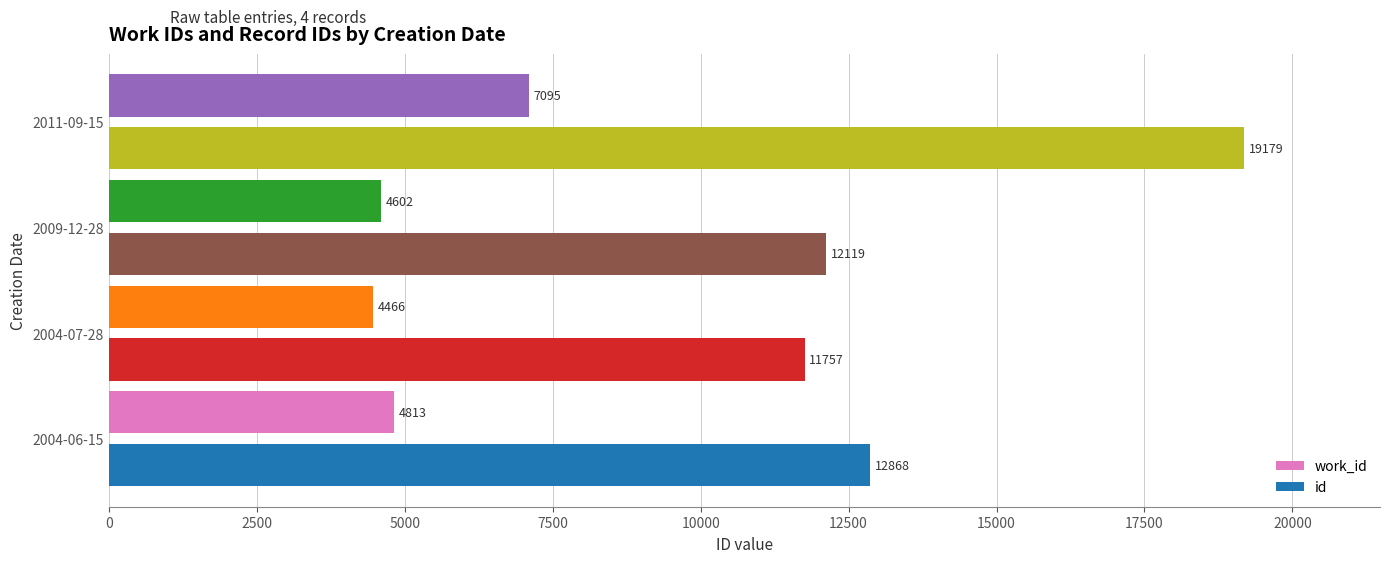

Which series has the largest total across all categories?

id